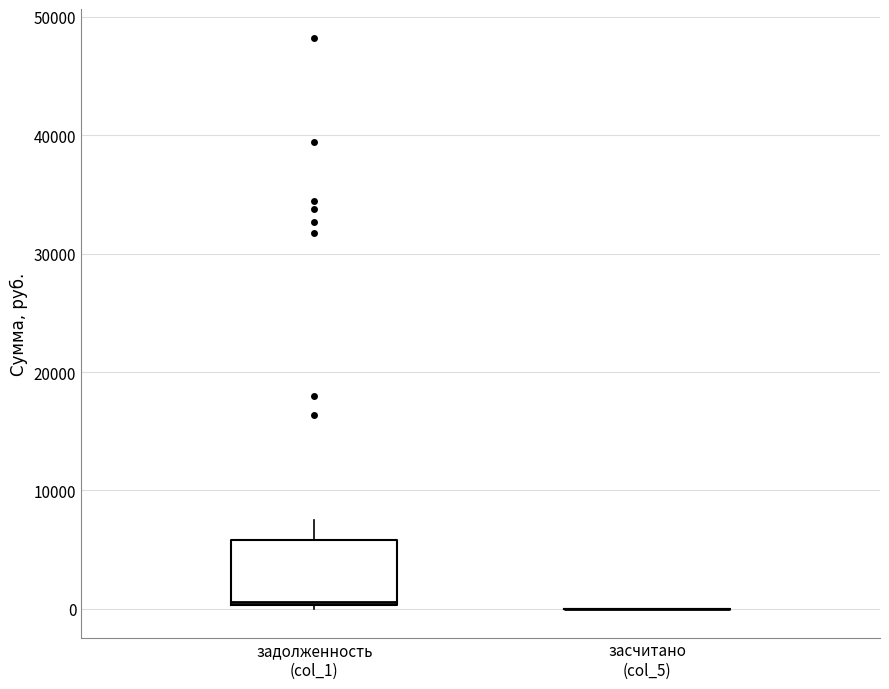

Which box is the tallest, from its lower edge to its upper edge?

задолженность (col_1)